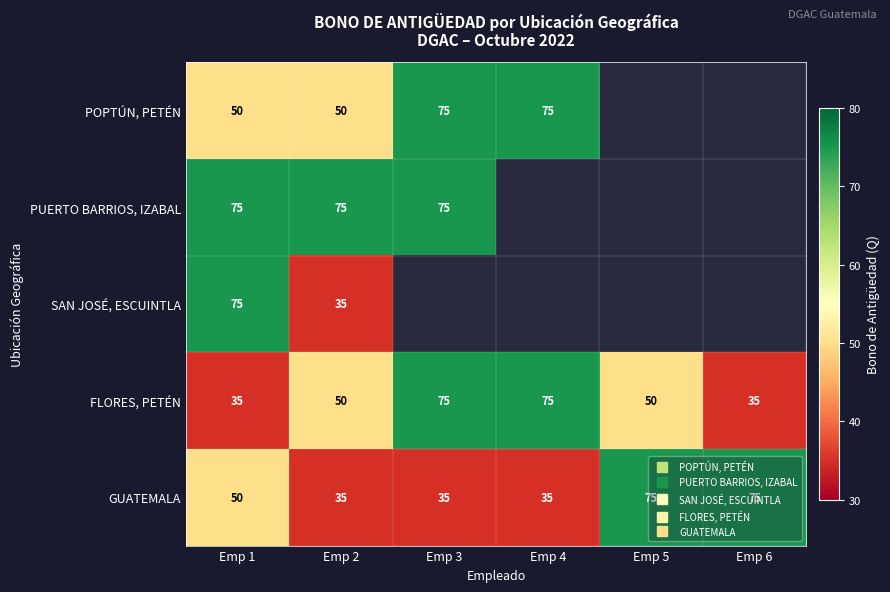

List the labels in order of PUERTO BARRIOS, IZABAL value, smallest first.

Emp 1, Emp 2, Emp 3, Emp 4, Emp 5, Emp 6